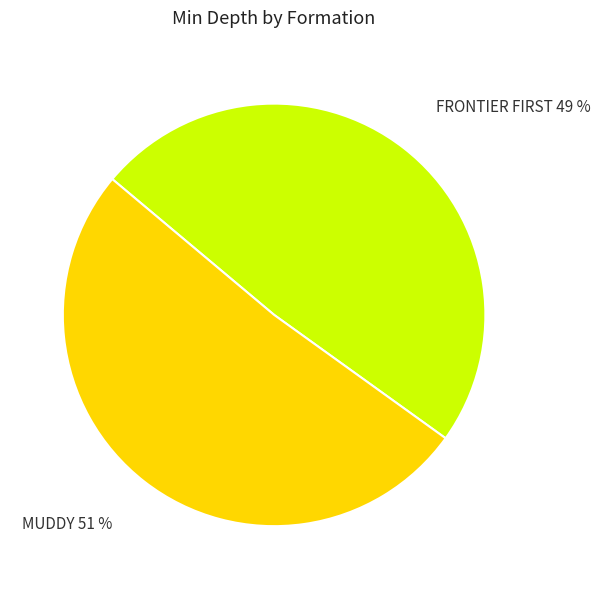

Rank the categories by value from lowest to highest.

FRONTIER FIRST, MUDDY